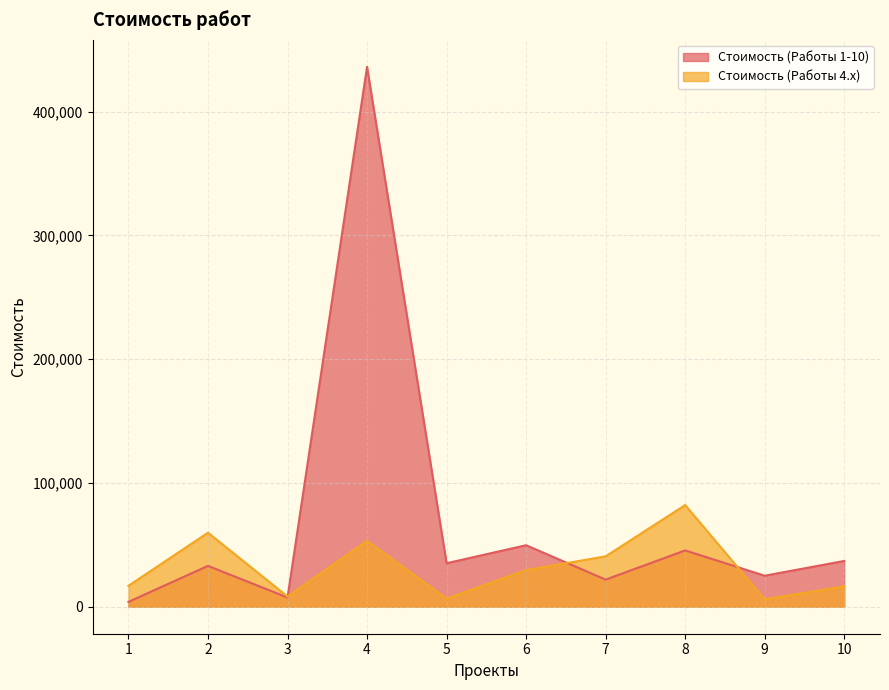

How many lines are shown in the chart?

2